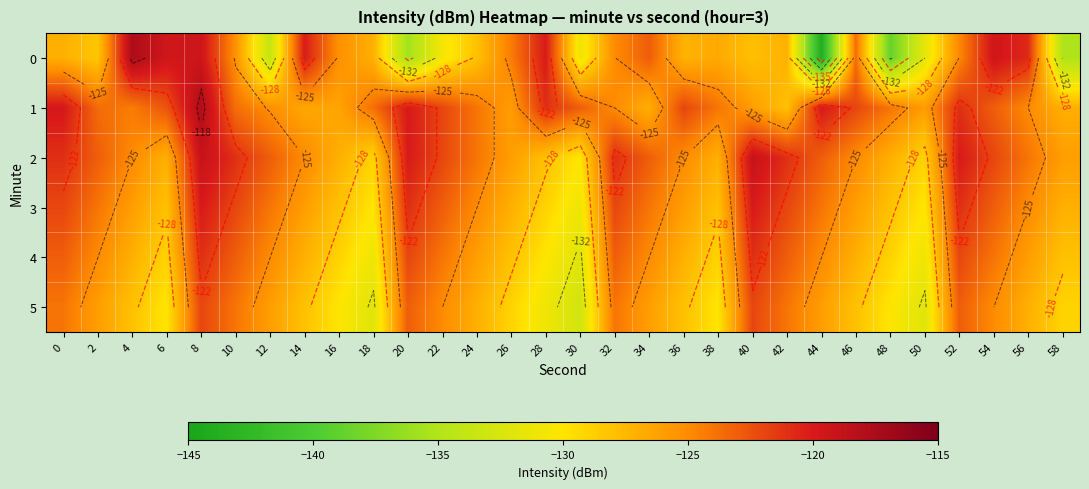

What is the sum of the 2 values at 8 and 30?

-249.0